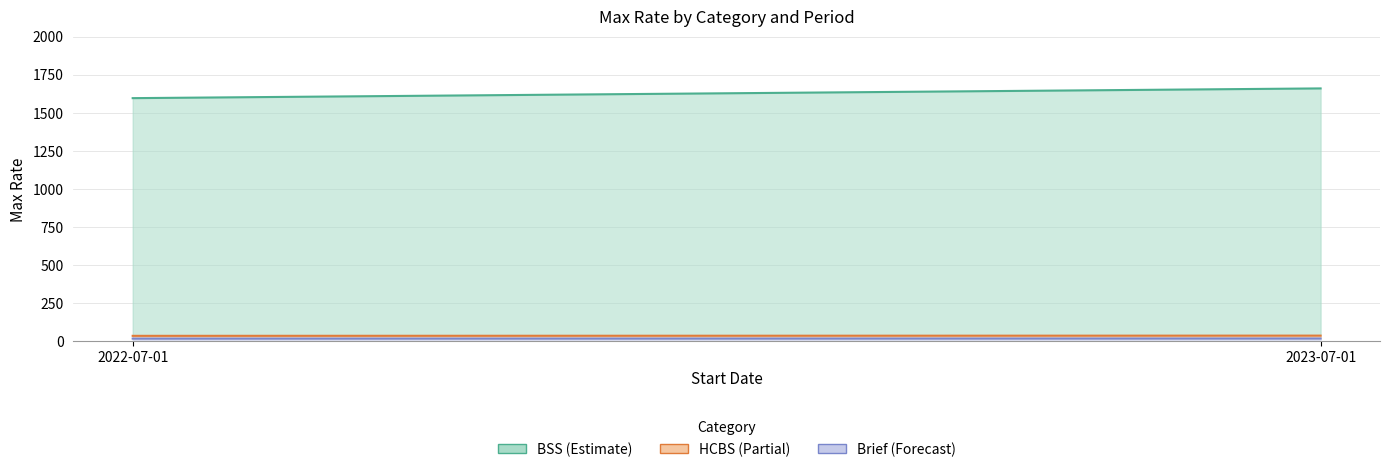

Which has a higher value, 2022-07-01 or 2023-07-01?

2023-07-01